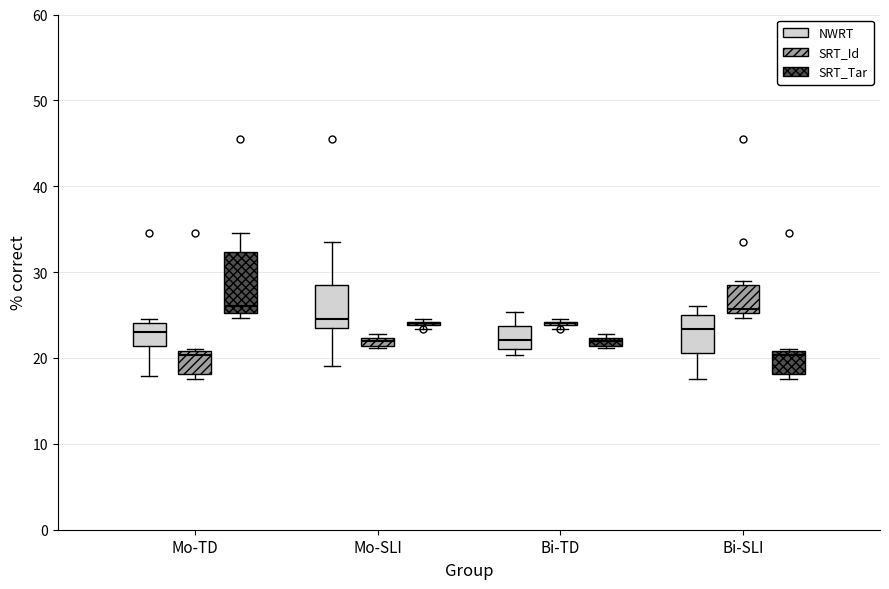

Where does the median line of the box for Mo-TD (SRT_Id) sit on the y-axis? The values are not printed on the chart, so give them approximately, as read against the axis.

20